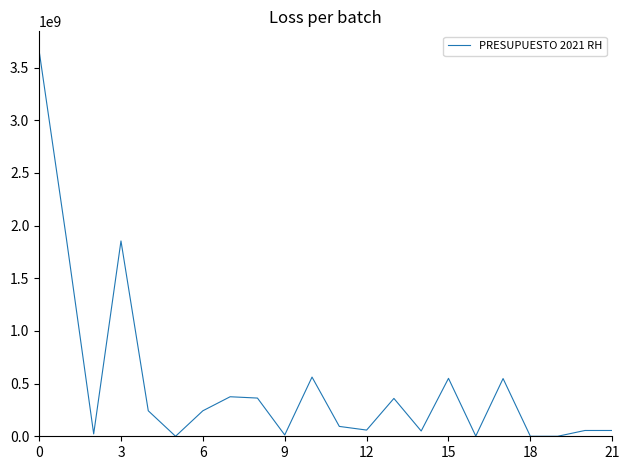

What is the greatest value displayed?

3660295669.8